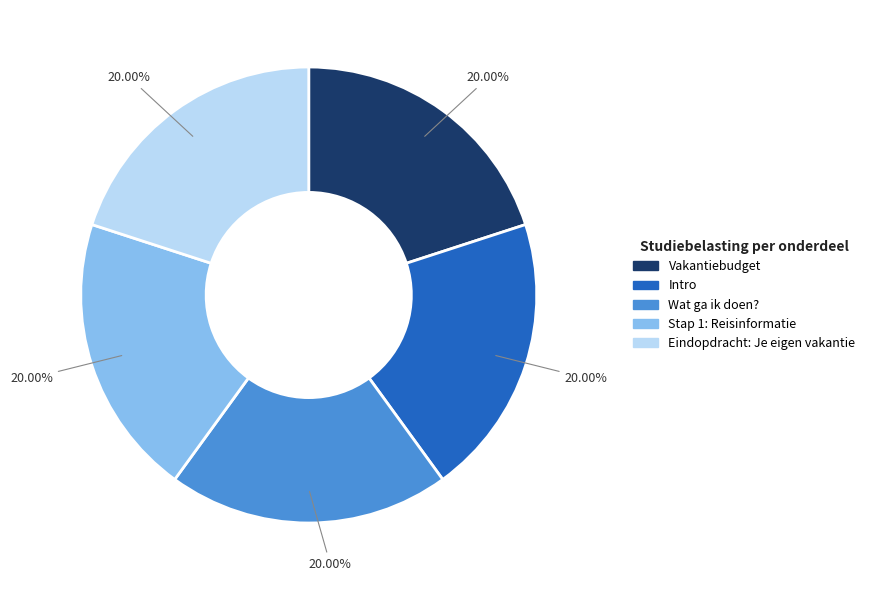

True or false: Intro accounts for 32% of the total.

False